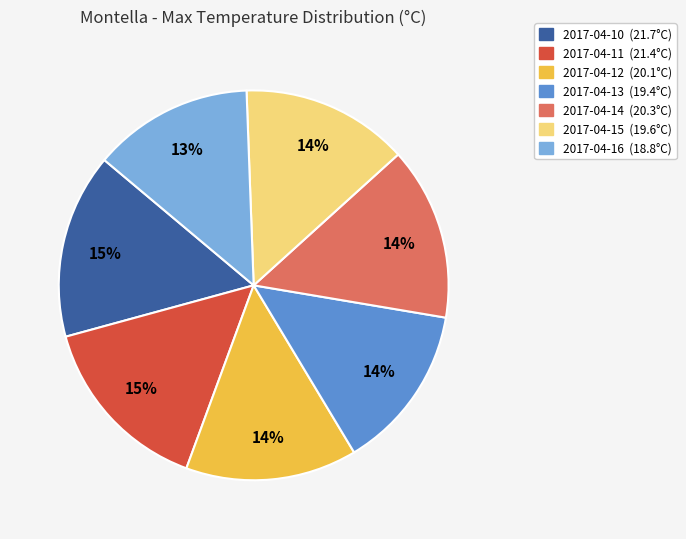

True or false: 2017-04-10 accounts for 23% of the total.

False